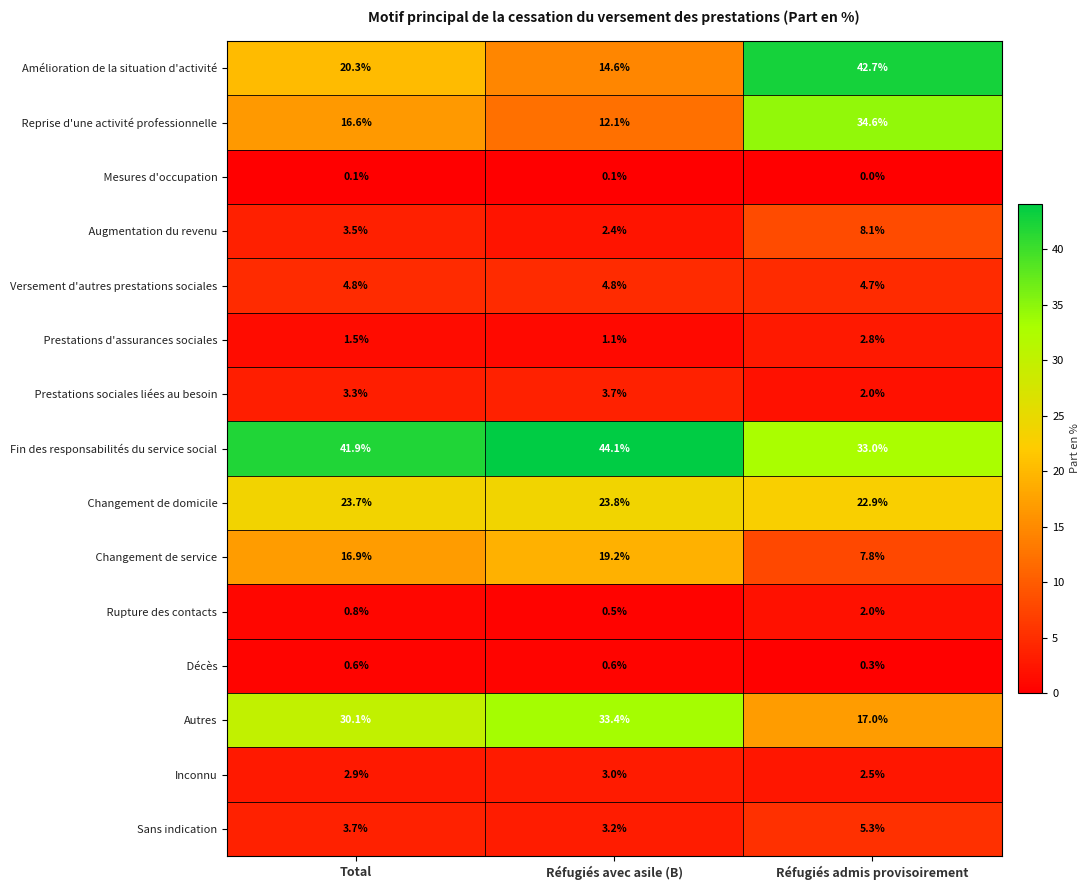

Which series changed the most between Total and Réfugiés admis provisoirement?

Amélioration de la situation d'activité